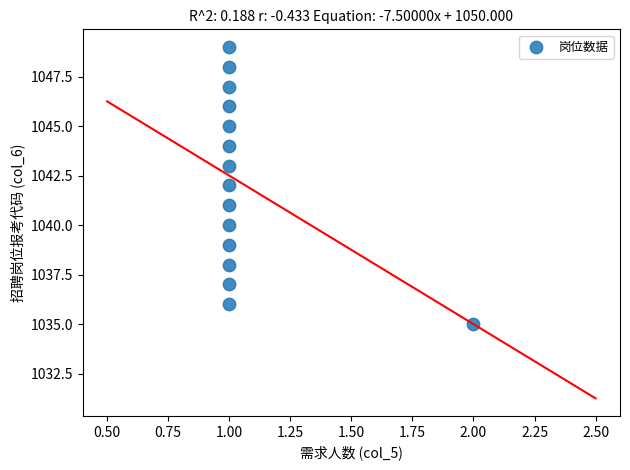

What is the range of Y values (max minus min)?

14